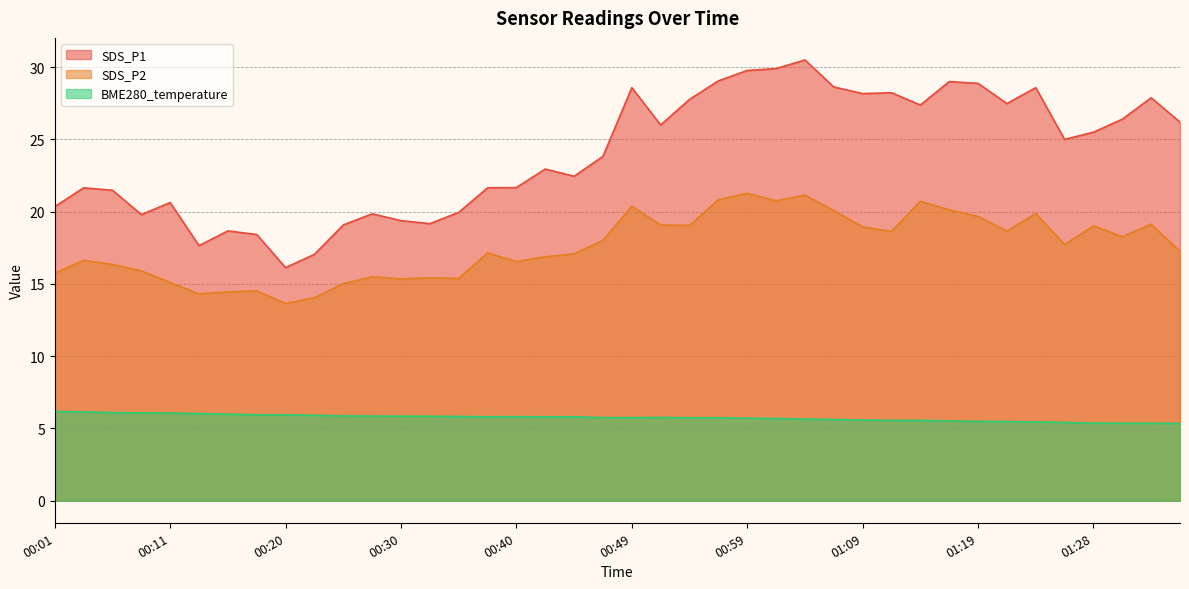

What is the label of the 11th point from the right?

01:11